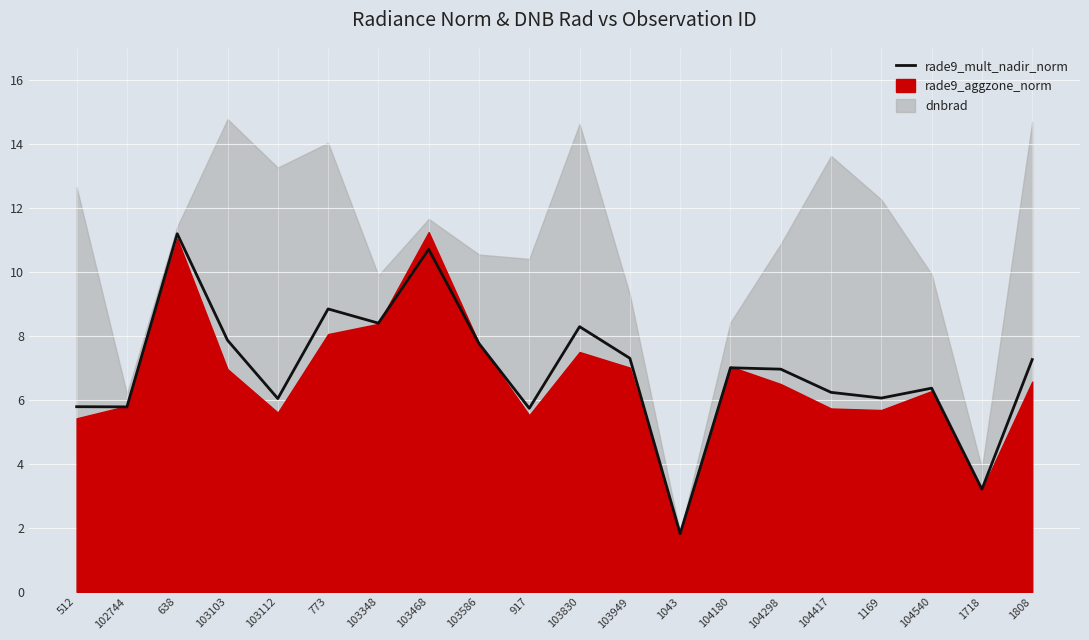

What is the maximum value shown in the chart?

11.2